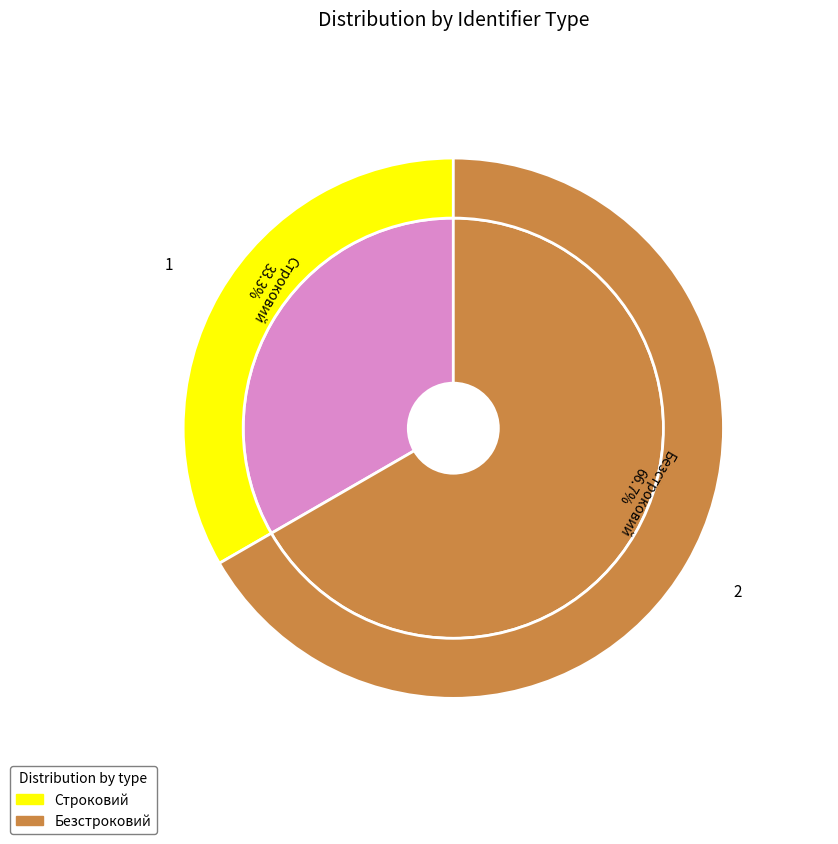

To the nearest percent, what percentage of the pie is Строковий?

33%